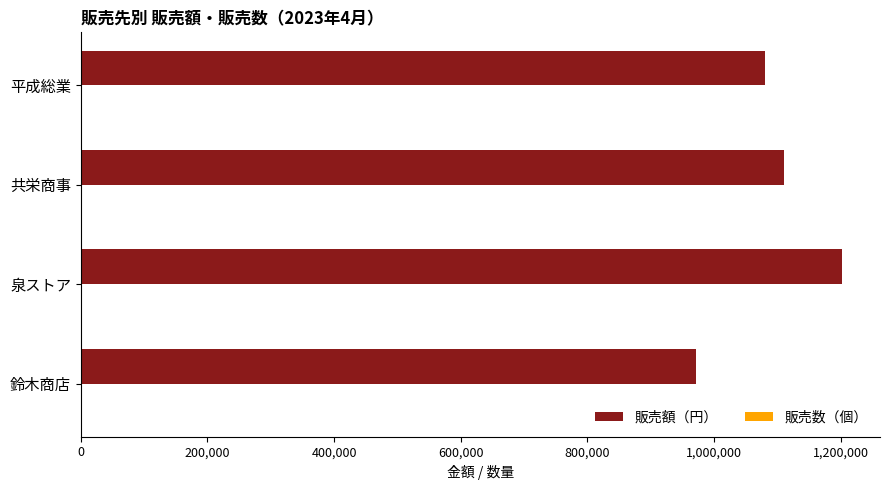

Which series has the widest spread of values?

販売額（円）